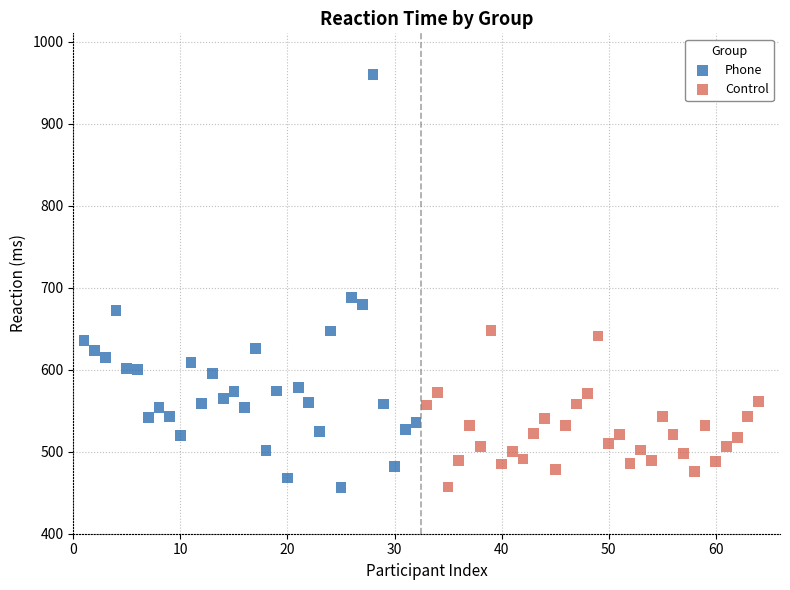

Which series has the widest spread of Y values?

Phone